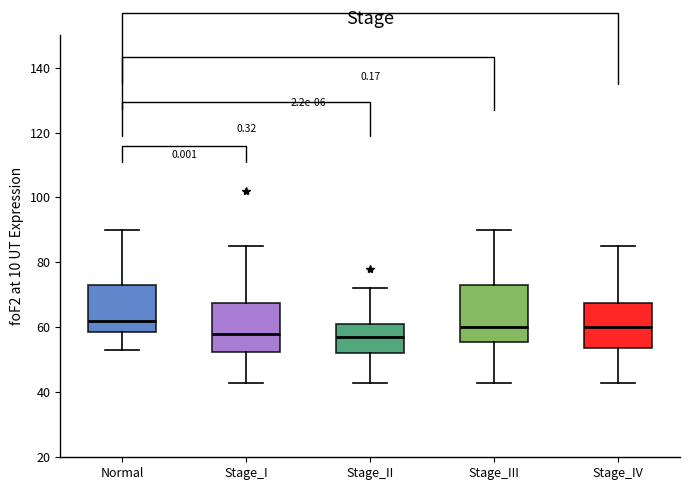

Which box is the tallest, from its lower edge to its upper edge?

Stage_III